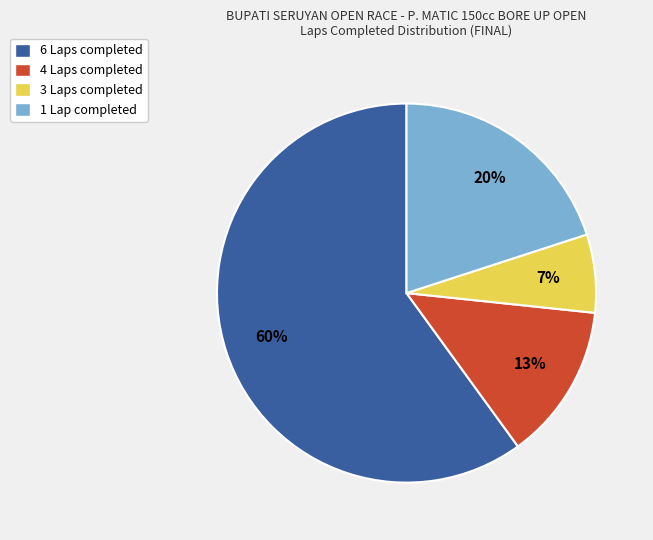

What percentage is the 1 Lap slice, to the nearest percent?

20%